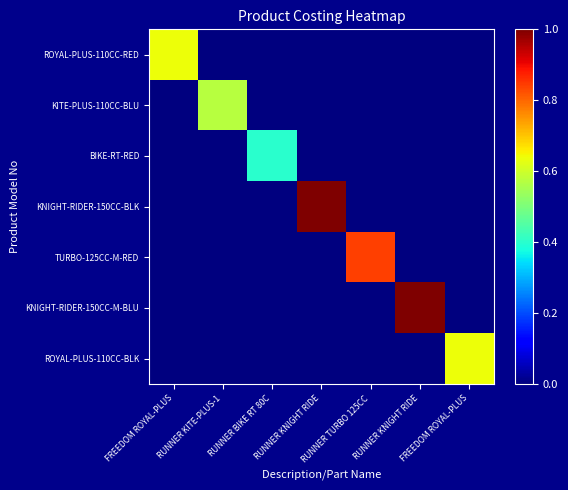

At which category is the sum across all series the highest?

RUNNER KNIGHT RIDE